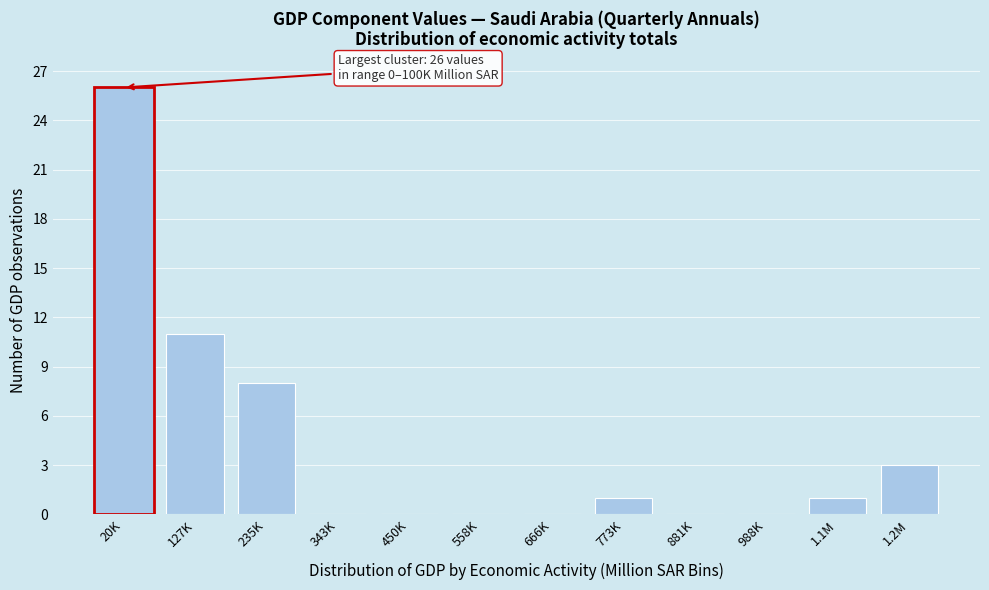

Reading right to left, extract all data points from this chart.

1.2M=3	1.1M=1	988K=0	881K=0	773K=1	666K=0	558K=0	450K=0	343K=0	235K=8	127K=11